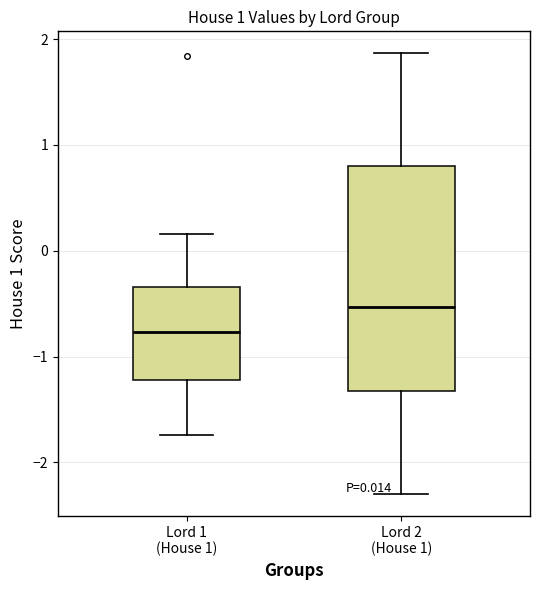

Which box's median line is the lowest?

Lord 1 (House 1)